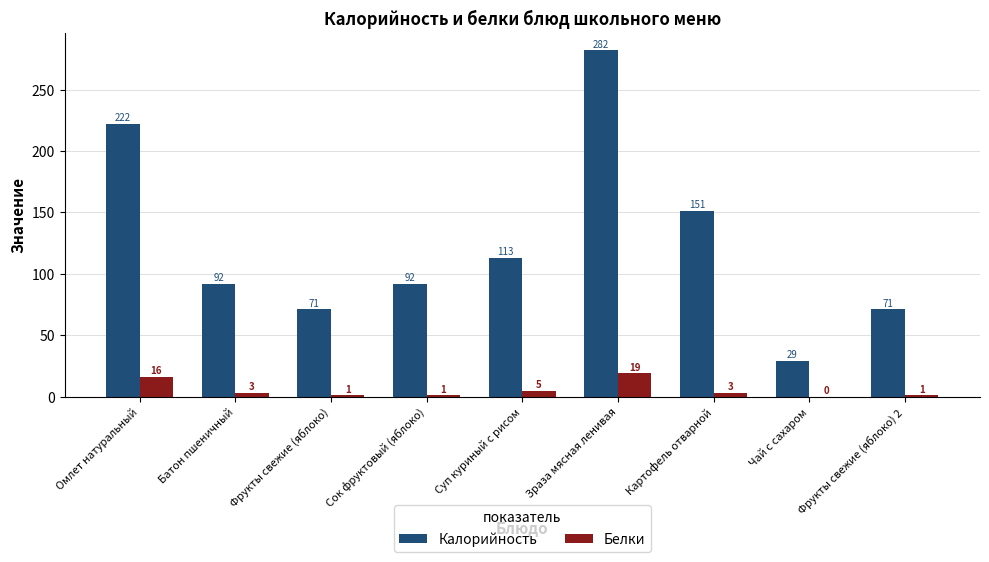

Between Зраза мясная ленивая and Чай с сахаром, which series saw the biggest shift?

Калорийность